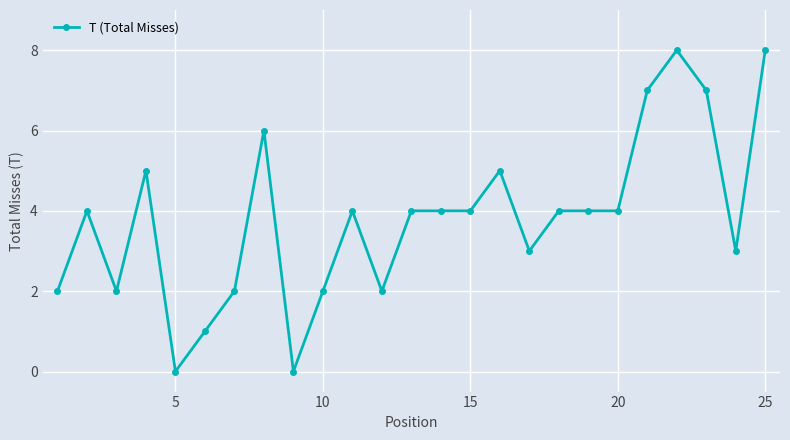

What is the average value?

4